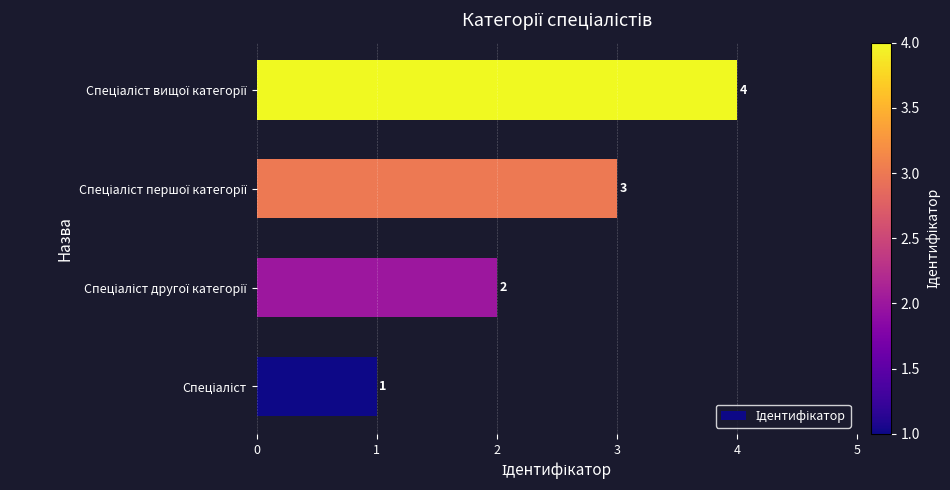

What is the difference between the maximum and minimum values?

3